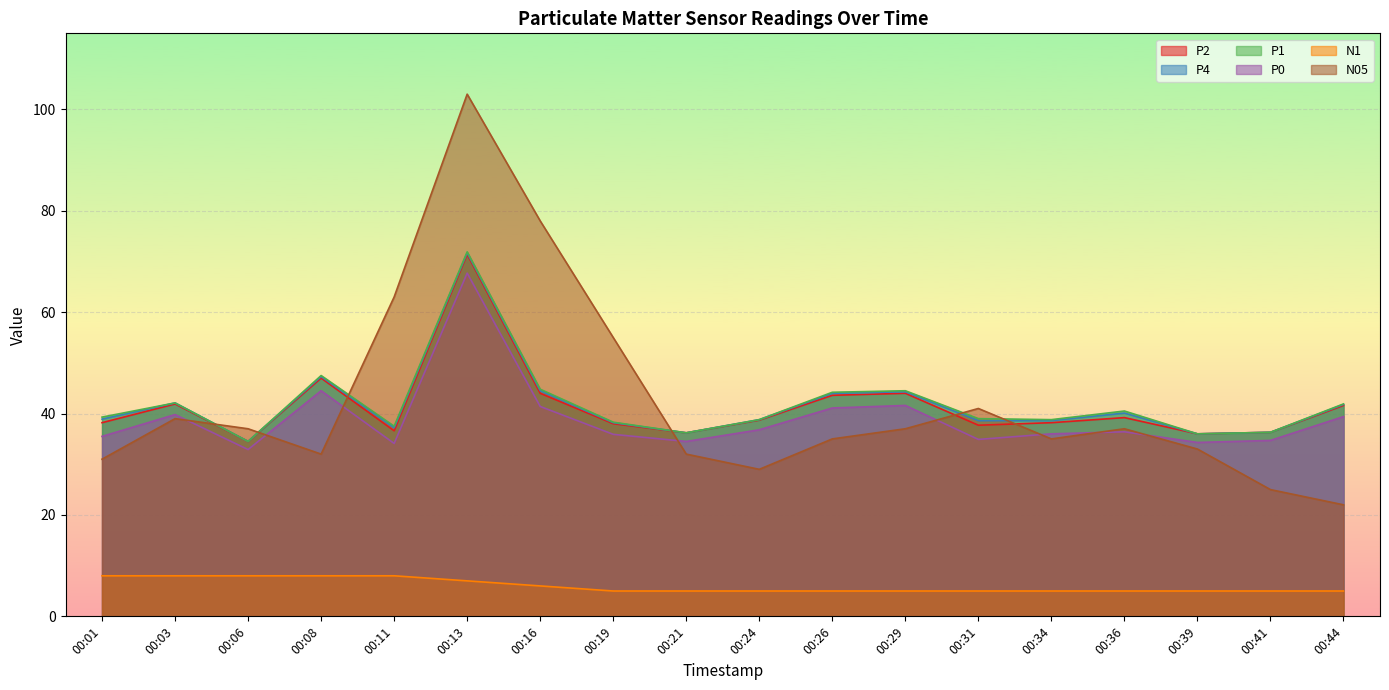

True or false: N1 has a value of 3.6 at 00:13.

False